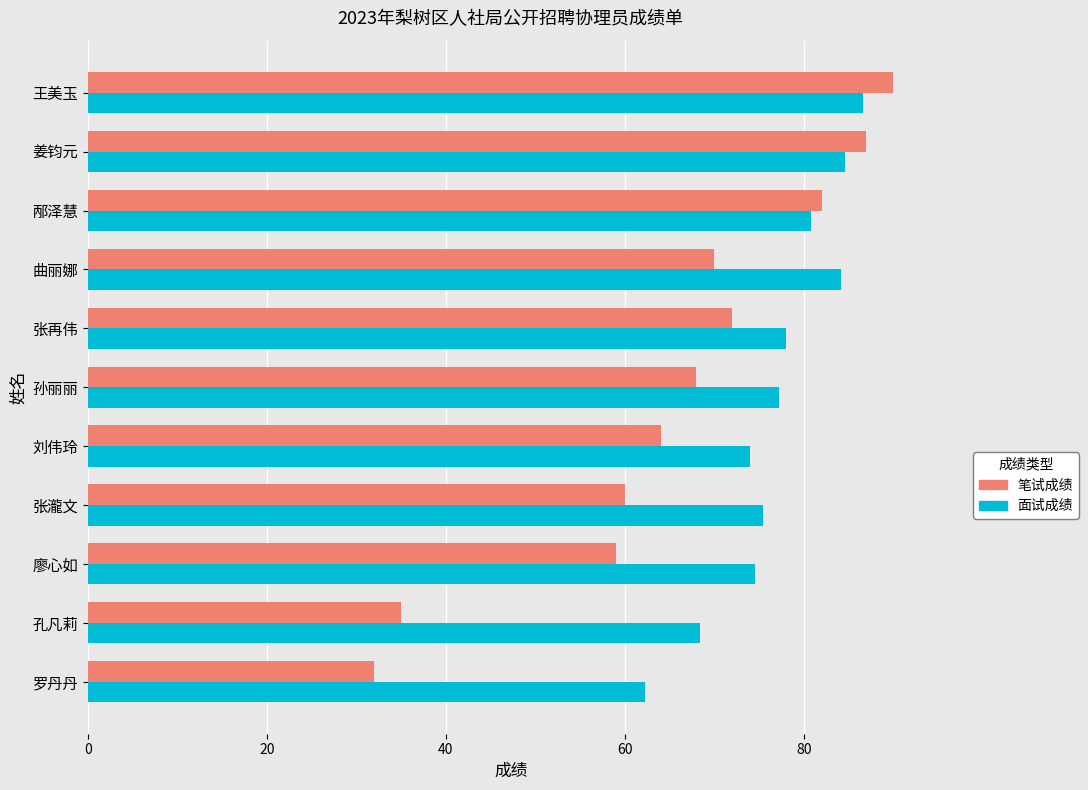

List the series in order of their overall mean, lowest first.

笔试成绩, 面试成绩